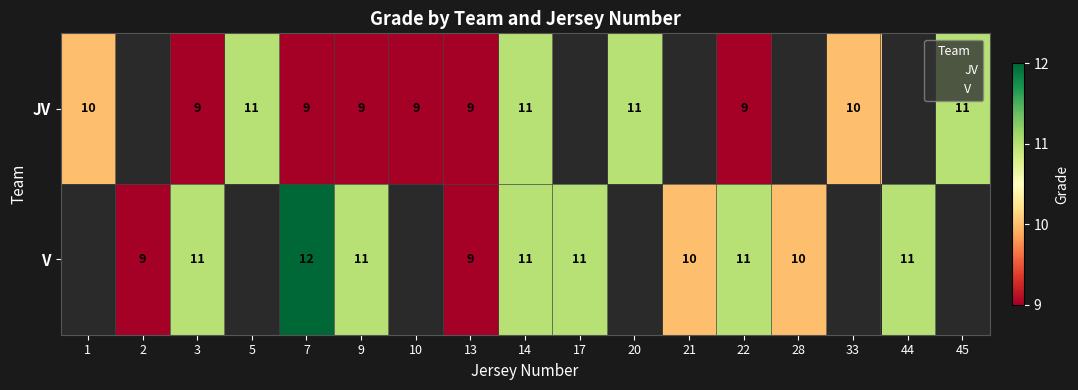

Count the number of data series in this chart.

2